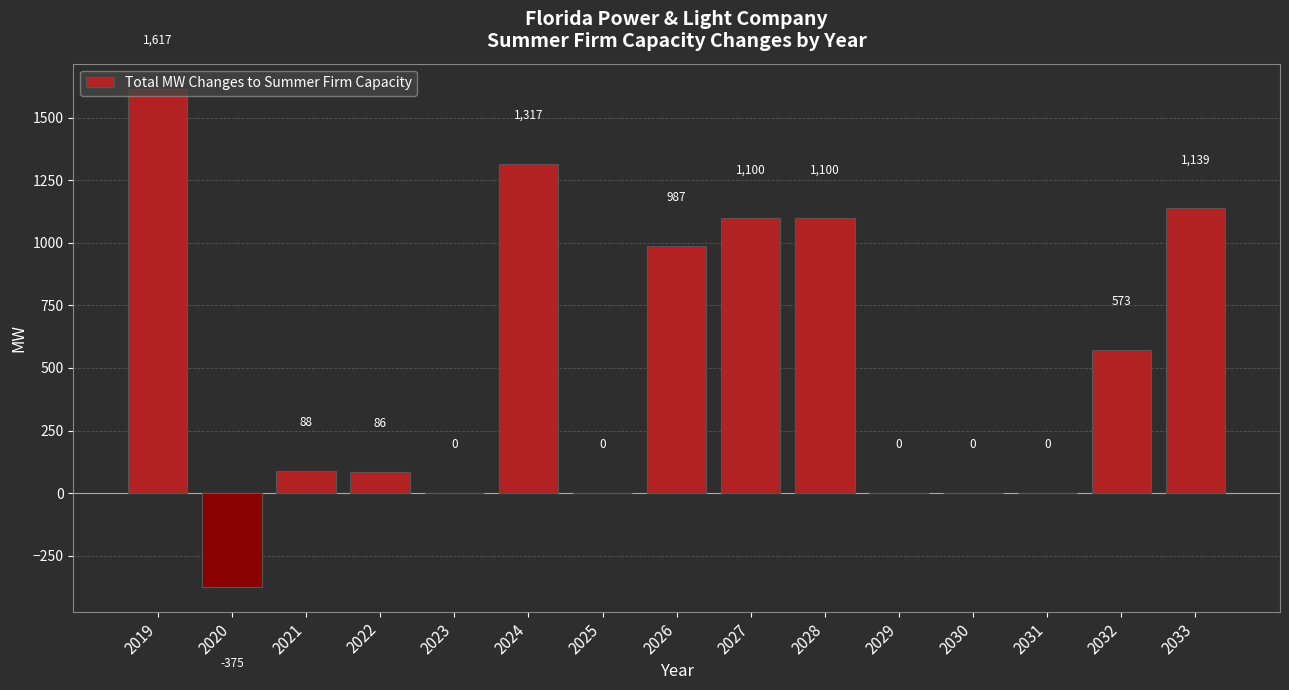

What is the change in value from 2022 to 2031?

-86